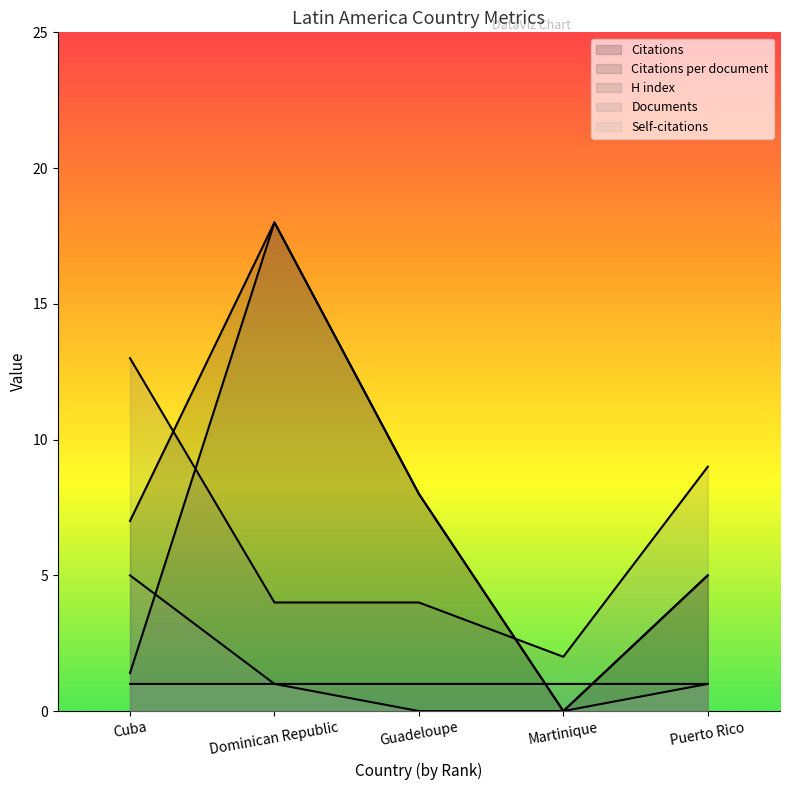

At which label does Documents reach its minimum?

Dominican Republic